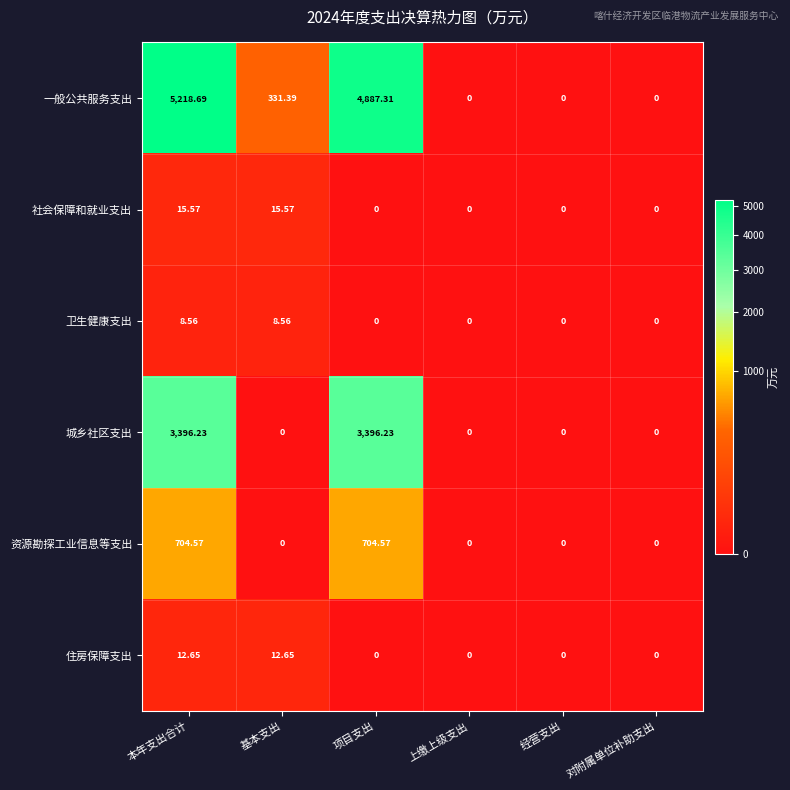

Which series has the largest range (max minus min)?

一般公共服务支出